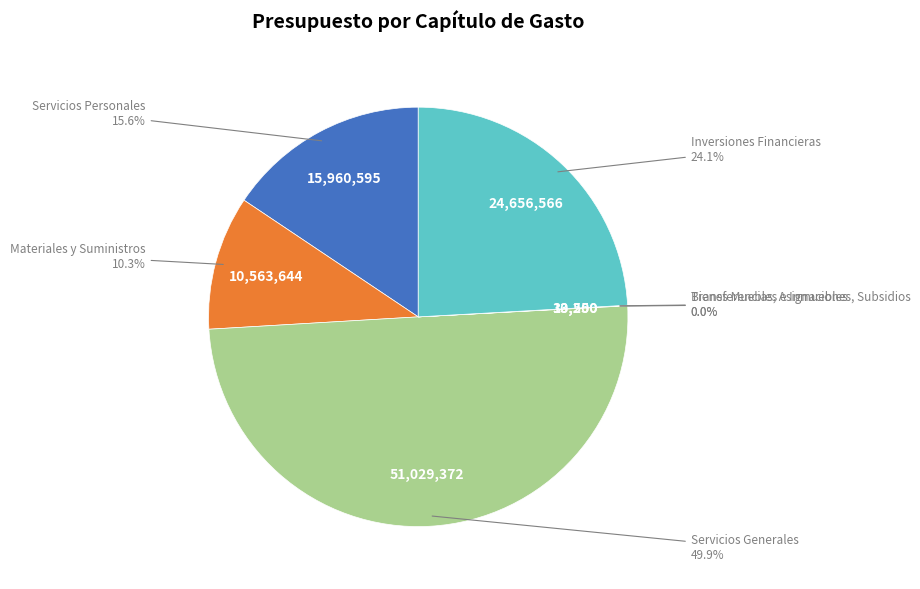

What percentage do Materiales y Suministros and Servicios Personales together represent?

25.9%